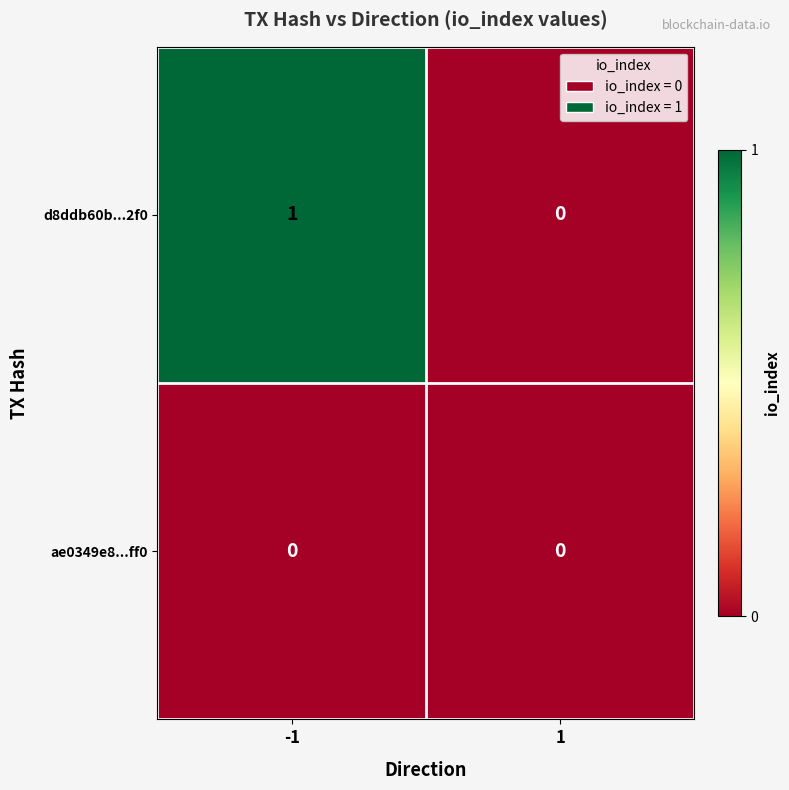

True or false: d8ddb60b...2f0 has a value of 0 at 1.

True